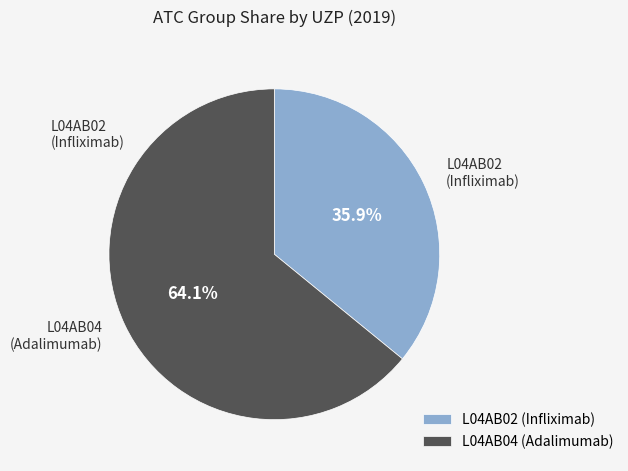

What portion of the pie excludes L04AB02?

64.1%